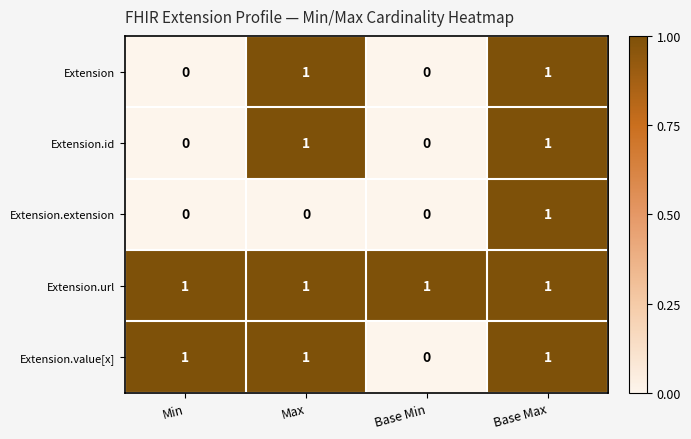

What is the total value across all series at Max?

4